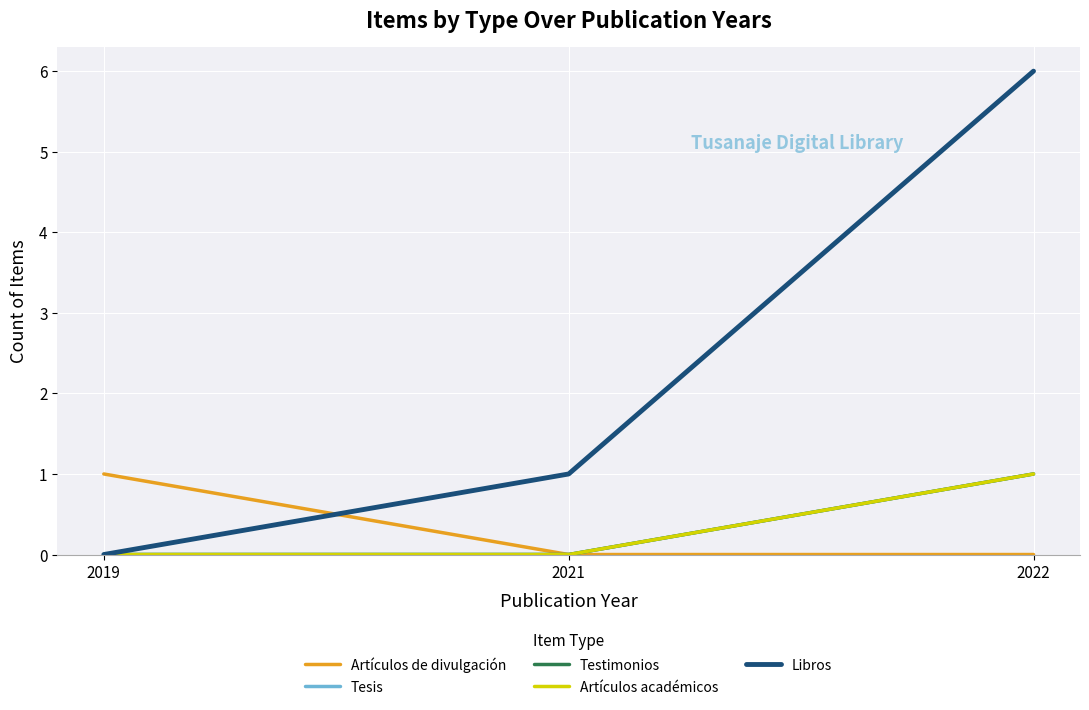

True or false: Artículos académicos has a value of 2 at 2022.

False